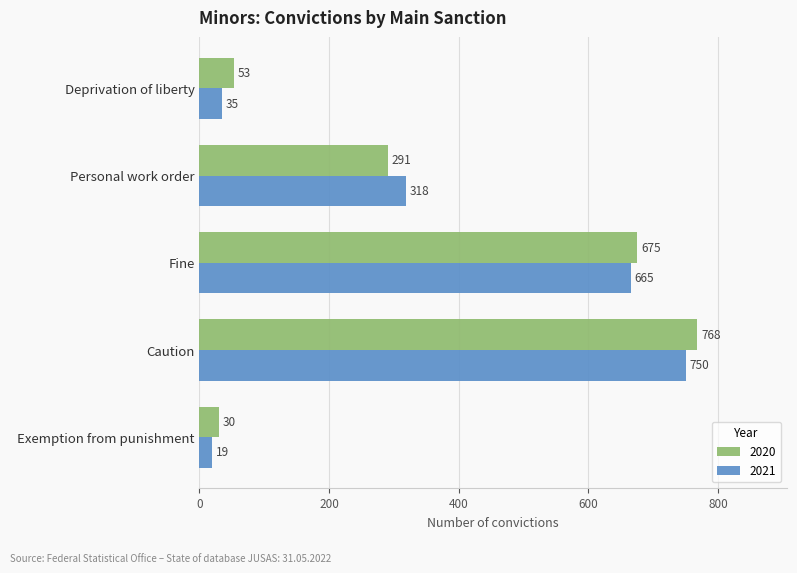

What is the sum of all 2020 values?

1817